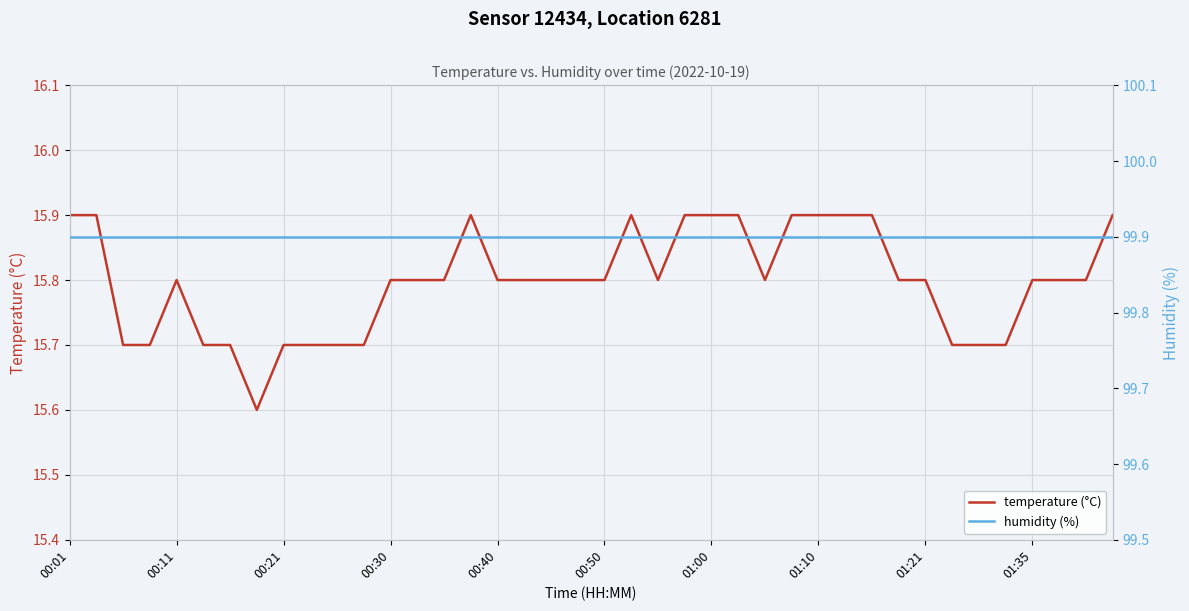

Reading left to right, extract all data points from this chart.

temperature (°C): 15.9	15.9	15.7	15.7	15.8	15.7	15.7	15.6	15.7	15.7	15.7	15.7	15.8	15.8	15.8	15.9	15.8	15.8	15.8	15.8	15.8	15.9	15.8	15.9	15.9	15.9	15.8	15.9	15.9	15.9	15.9	15.8	15.8	15.7	15.7	15.7	15.8	15.8	15.8	15.9
humidity (%): 99.9	99.9	99.9	99.9	99.9	99.9	99.9	99.9	99.9	99.9	99.9	99.9	99.9	99.9	99.9	99.9	99.9	99.9	99.9	99.9	99.9	99.9	99.9	99.9	99.9	99.9	99.9	99.9	99.9	99.9	99.9	99.9	99.9	99.9	99.9	99.9	99.9	99.9	99.9	99.9